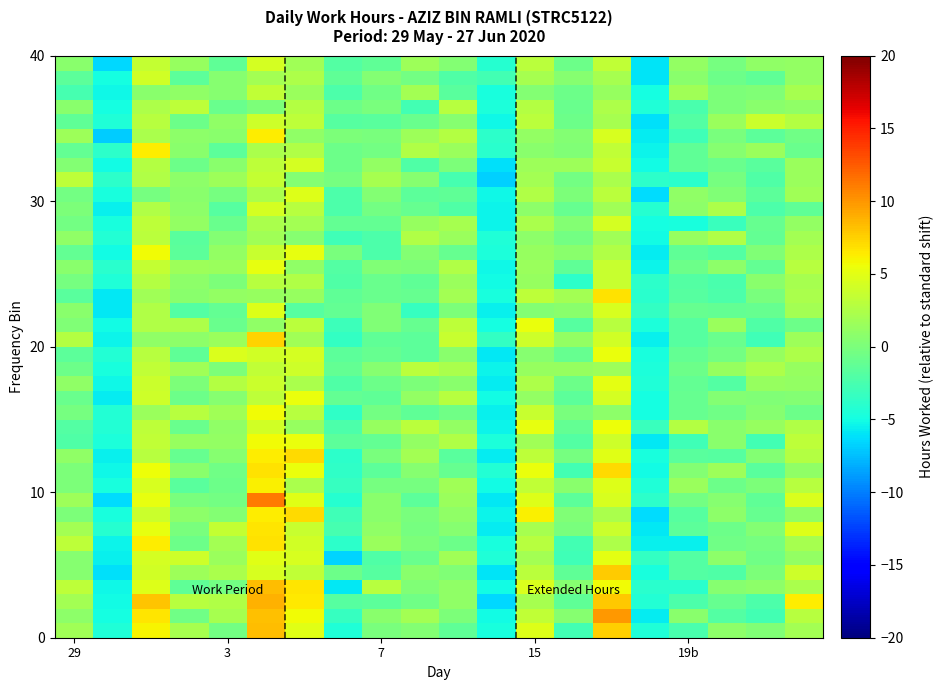

What is the minimum value shown in the chart?

-7.0